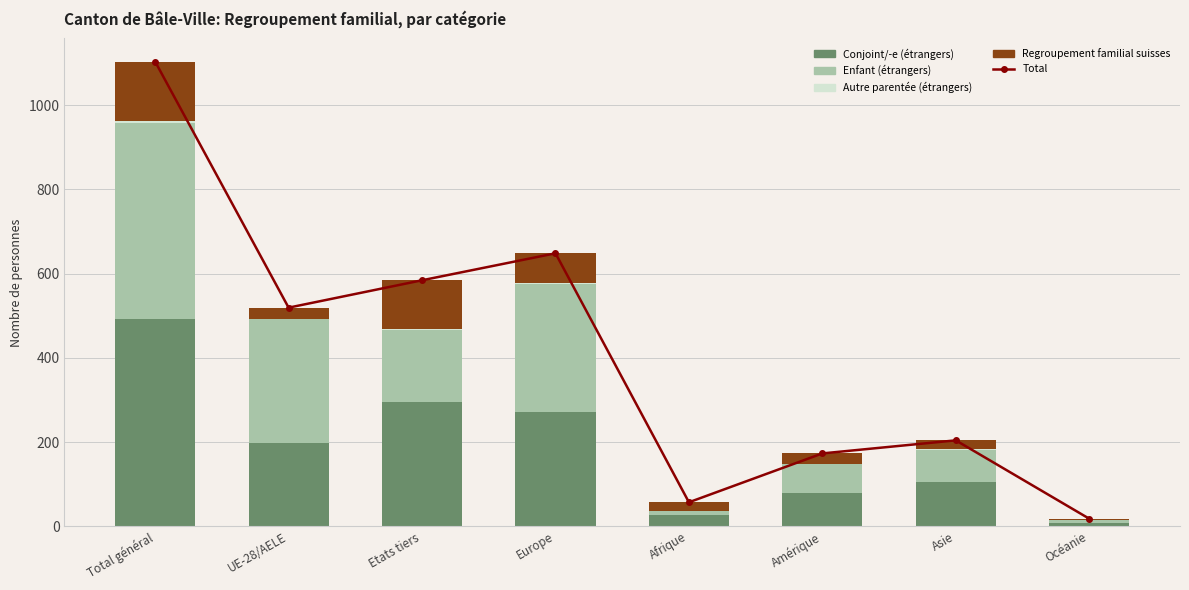

Which series has the largest total across all categories?

Total